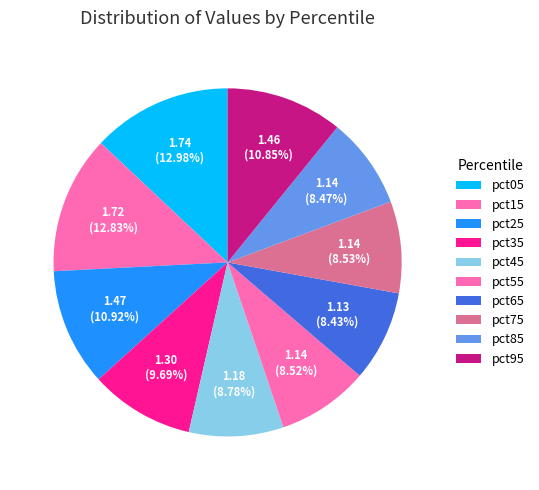

Rank the categories by value from highest to lowest.

pct05, pct15, pct25, pct95, pct35, pct45, pct75, pct55, pct85, pct65